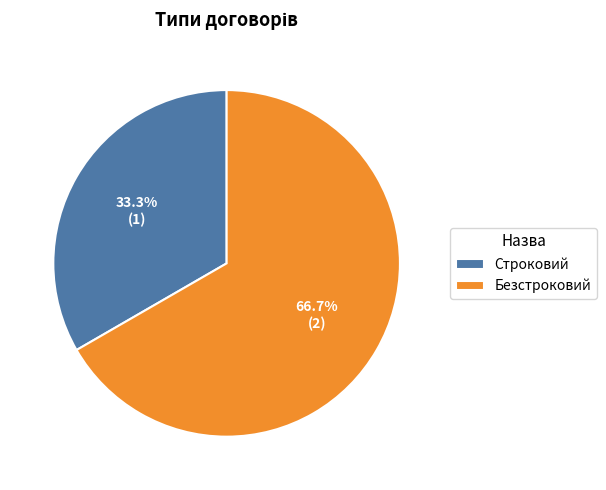

Approximately how many times larger is the value at Безстроковий compared to Строковий?

2.0